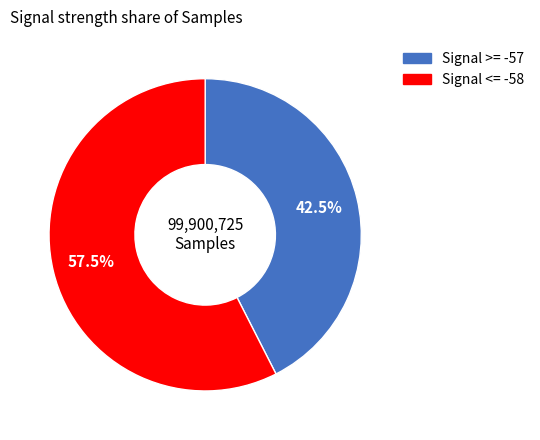

Does any single category account for the majority?

Yes